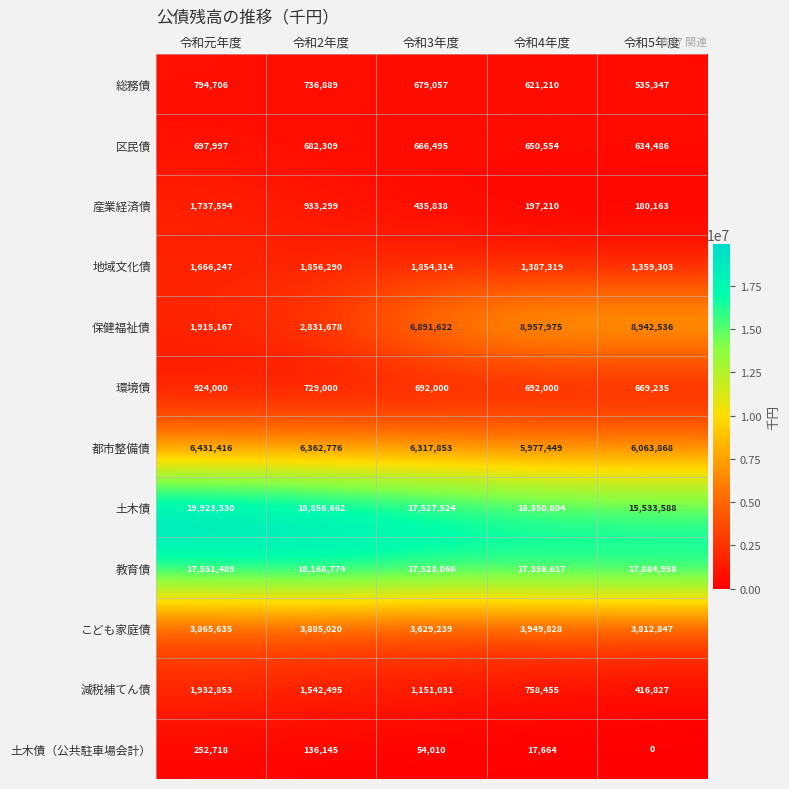

What is the difference between the highest and lowest values at 令和5年度?

17884958